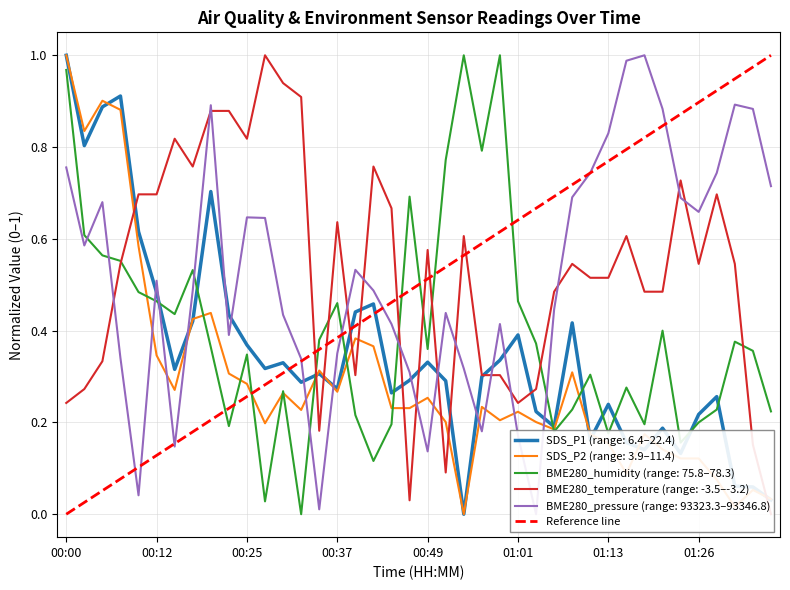

Which category has the highest value in the SDS_P2 (range: 3.9–11.4) series?

00:00